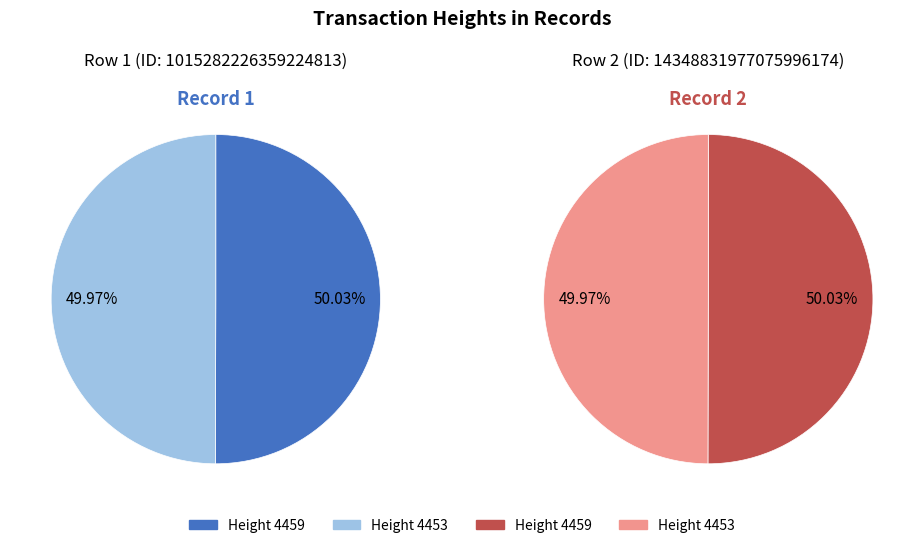

Which slice is the largest?

4459